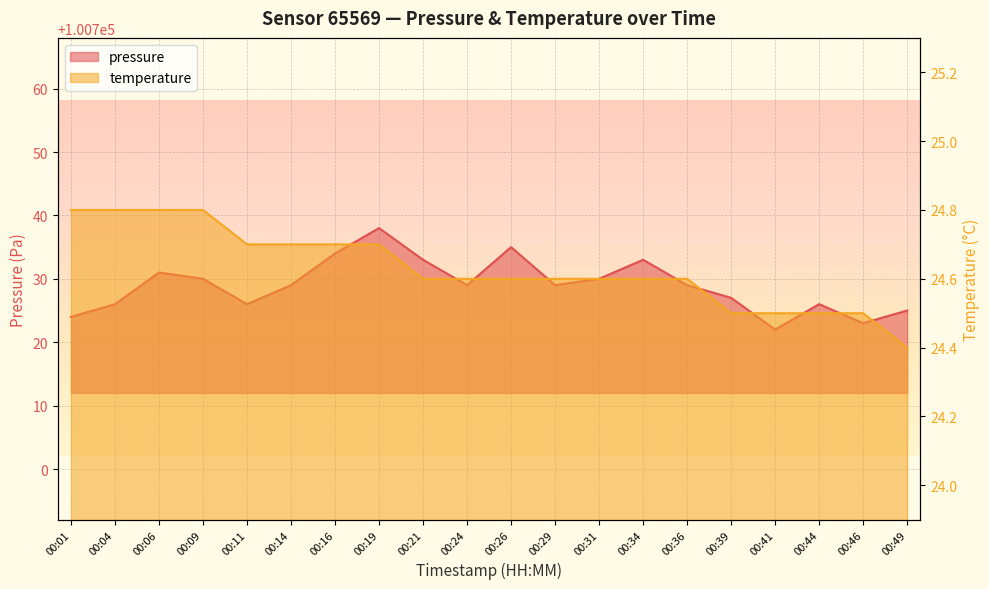

What are all the series names shown in the legend?

pressure, temperature